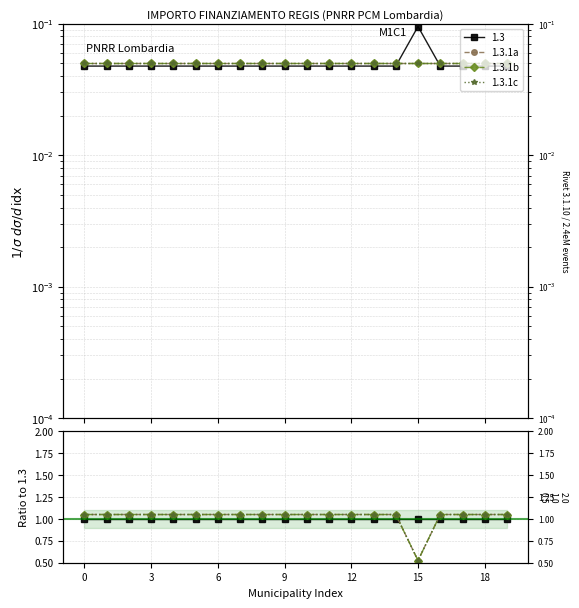

Is this an area chart (filled region under the line)?

No